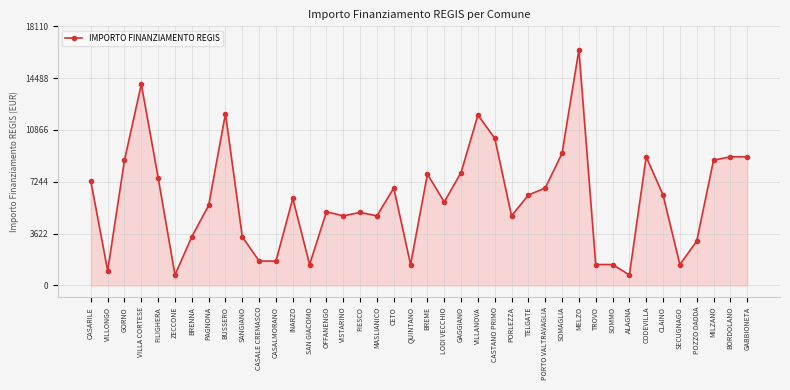

What is the label of the 26th point from the right?

OFFANENGO